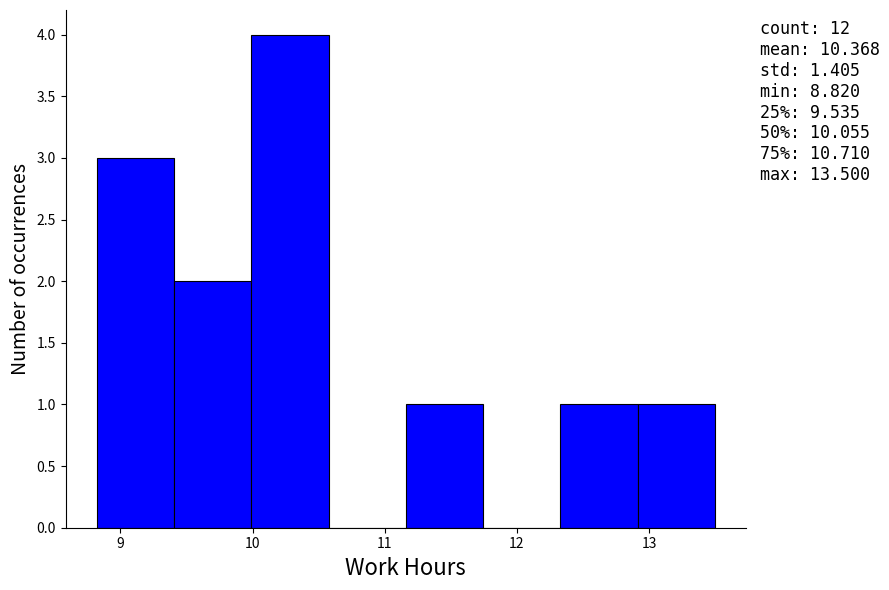

Which range on the x-axis has the tallest bar?

10.0 to 10.6